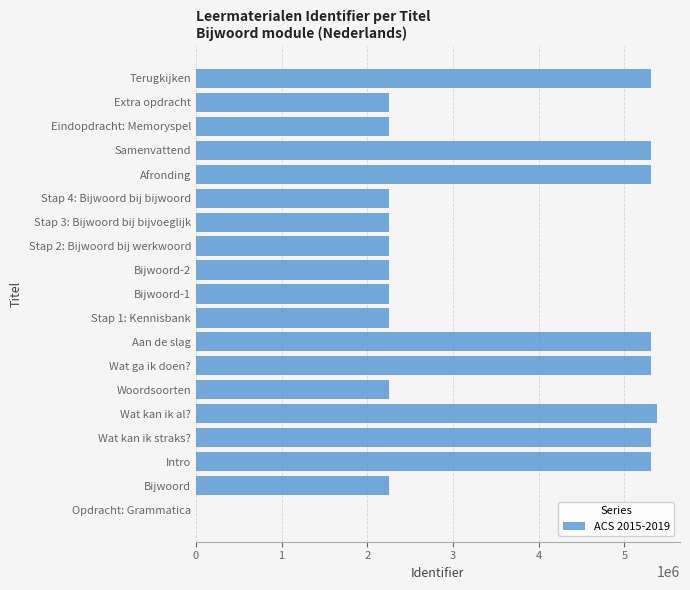

Does the chart contain stacked bars?

No